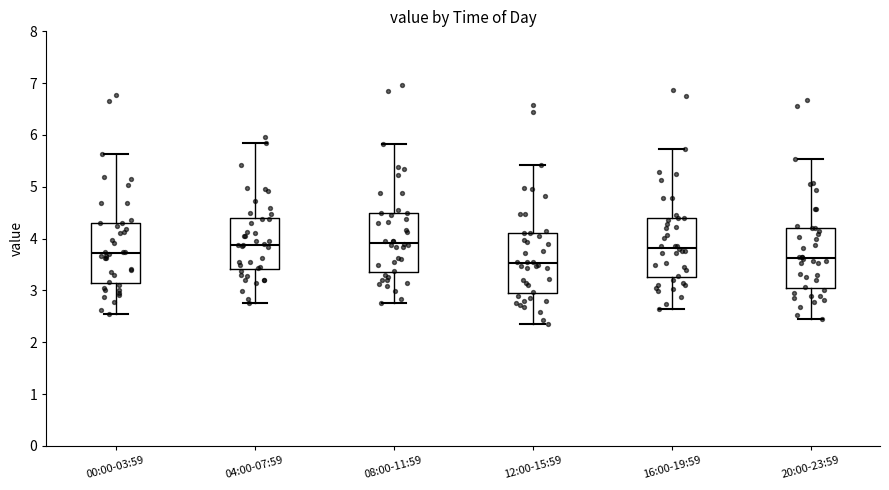

Reading left to right, transcribe this box plot: for each box, give where its median line is, the range the box spans, and where its two whiskers end, as read against the y-axis. The values are not printed on the chart, so give them approximately, as read against the axis.

00:00-03:59: median 3.7, box 3.2 to 4.3, whiskers 2.6 to 5.6
04:00-07:59: median 3.9, box 3.4 to 4.4, whiskers 2.8 to 5.9
08:00-11:59: median 3.9, box 3.4 to 4.5, whiskers 2.8 to 5.8
12:00-15:59: median 3.5, box 3.0 to 4.1, whiskers 2.4 to 5.4
16:00-19:59: median 3.8, box 3.3 to 4.4, whiskers 2.7 to 5.7
20:00-23:59: median 3.6, box 3.1 to 4.2, whiskers 2.5 to 5.5